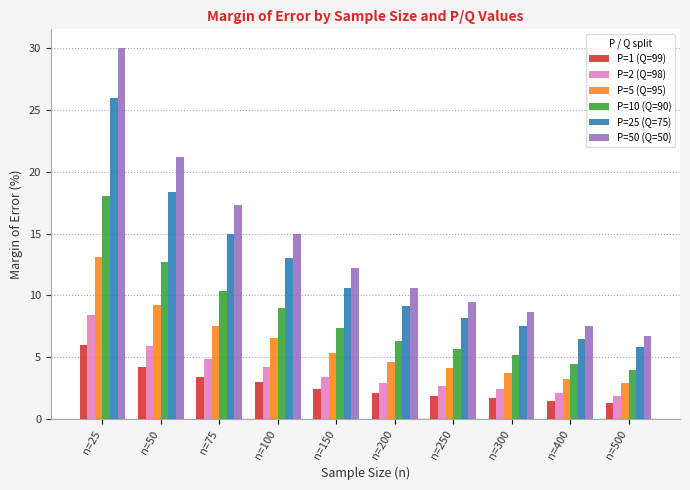

What is the sum of the P=50 (Q=50) values at n=25 and n=75?

47.3